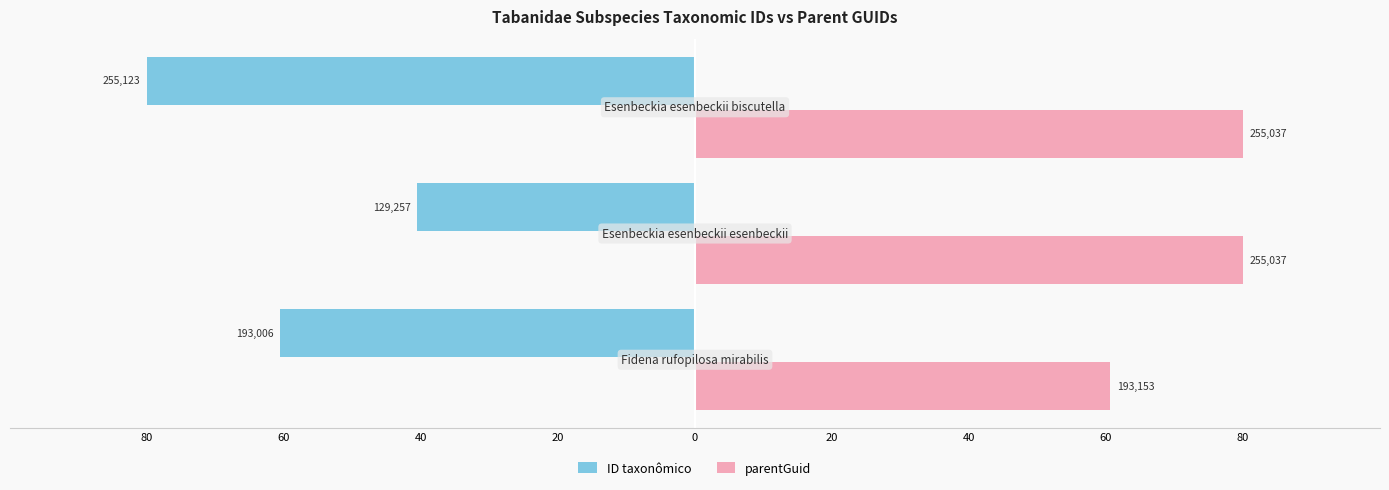

What are all the series names shown in the legend?

ID taxonômico, parentGuid